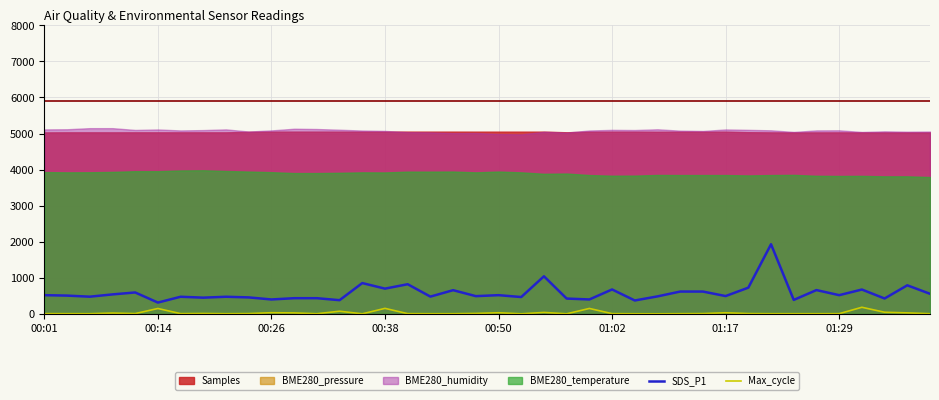

Does the chart display data point markers on the line(s)?

No